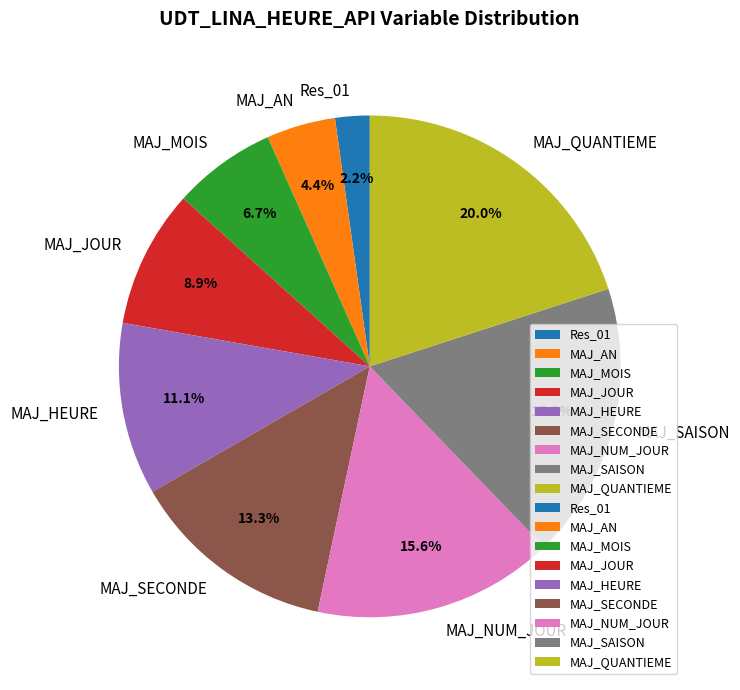

Is it true that MAJ_NUM_JOUR is 16% of the pie?

True